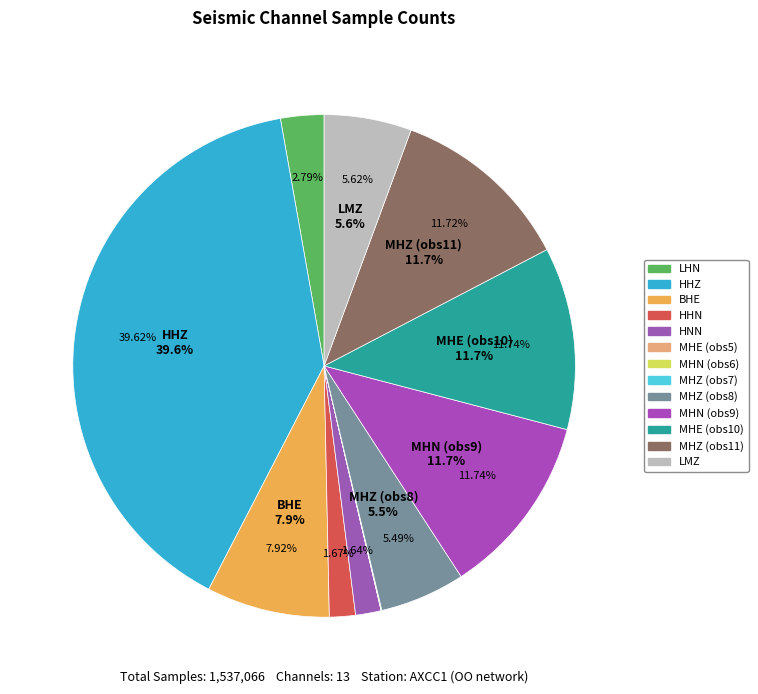

Which has a higher value, LMZ or HHZ?

HHZ